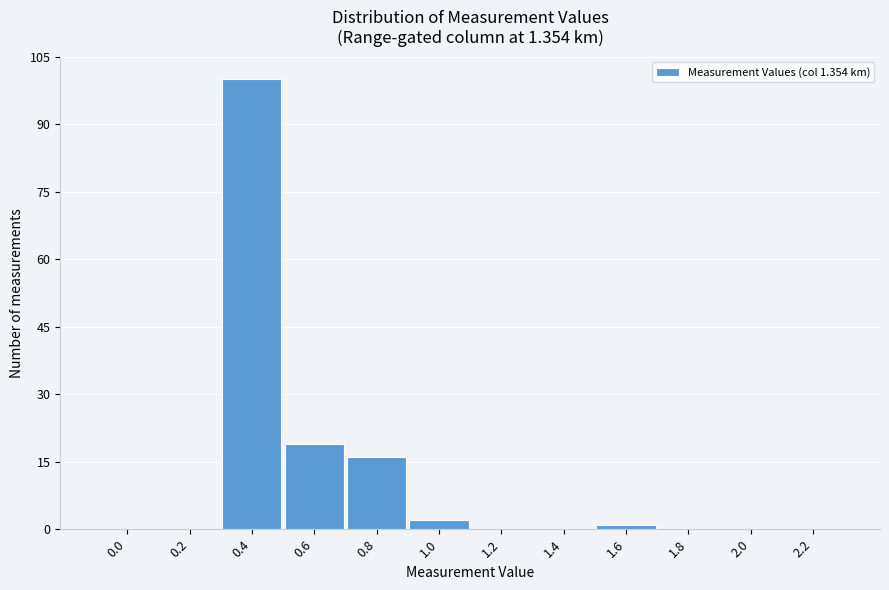

Reading left to right, what are all the values shown in this chart?

0.0=0	0.2=0	0.4=100	0.6=19	0.8=16	1.0=2	1.2=0	1.4=0	1.6=1	1.8=0	2.0=0	2.2=0